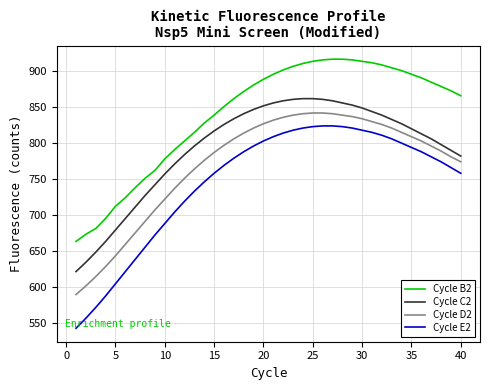

What are all the series names shown in the legend?

Cycle B2, Cycle C2, Cycle D2, Cycle E2